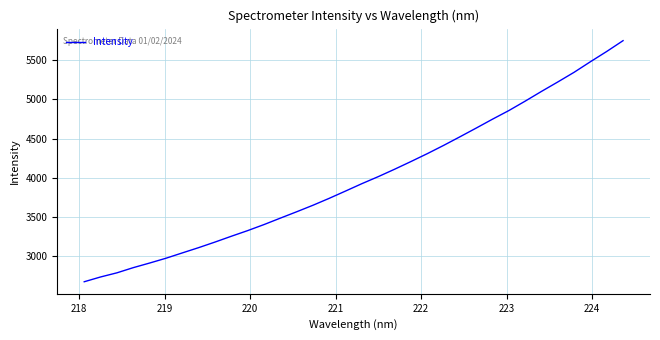

What is the greatest value displayed?

5751.4